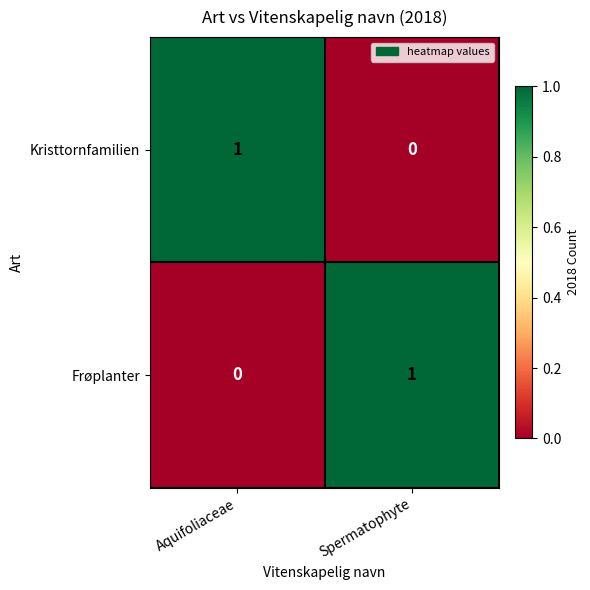

True or false: Frøplanter has a value of 0 at Aquifoliaceae.

True